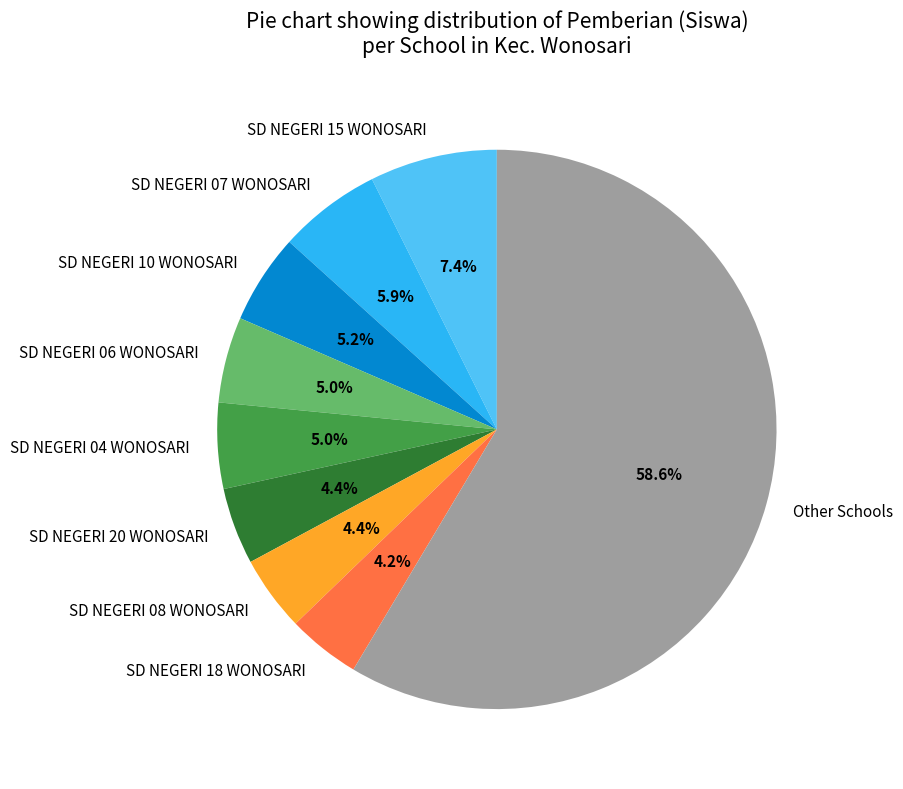

What is the largest slice in the pie chart?

Other Schools